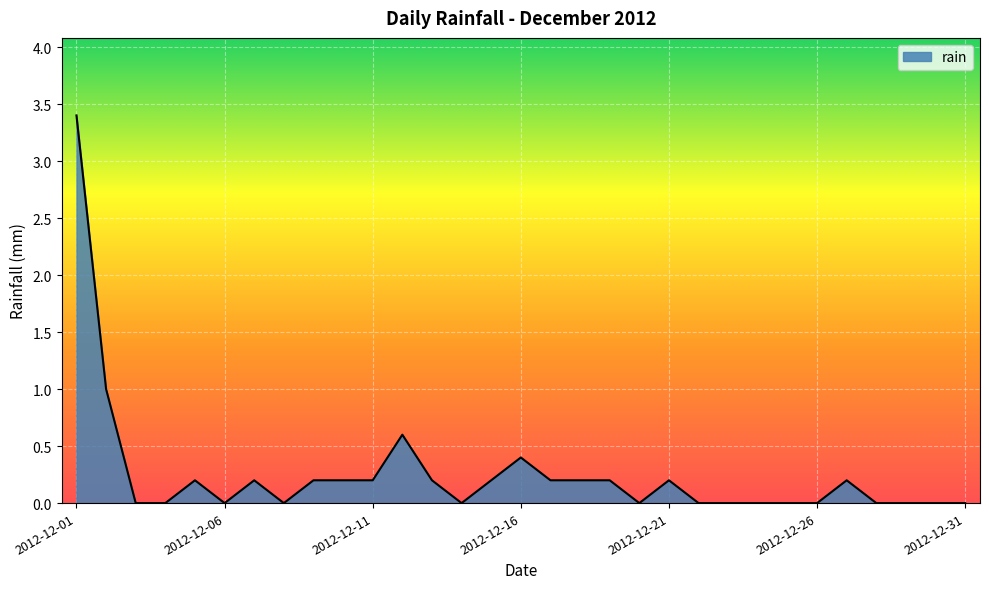

What is the greatest value displayed?

3.4